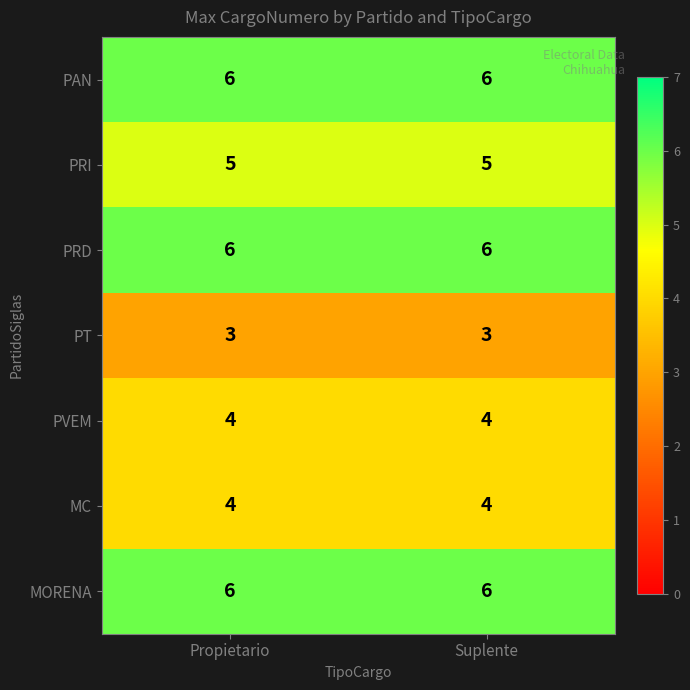

What is the total value across all series at Suplente?

34